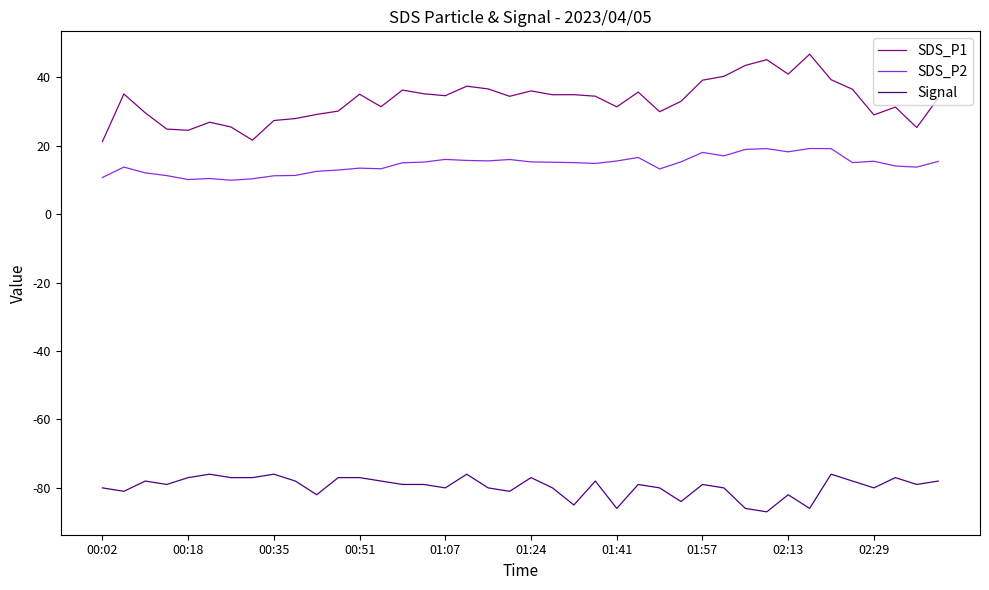

True or false: Signal and SDS_P1 intersect in this chart.

False